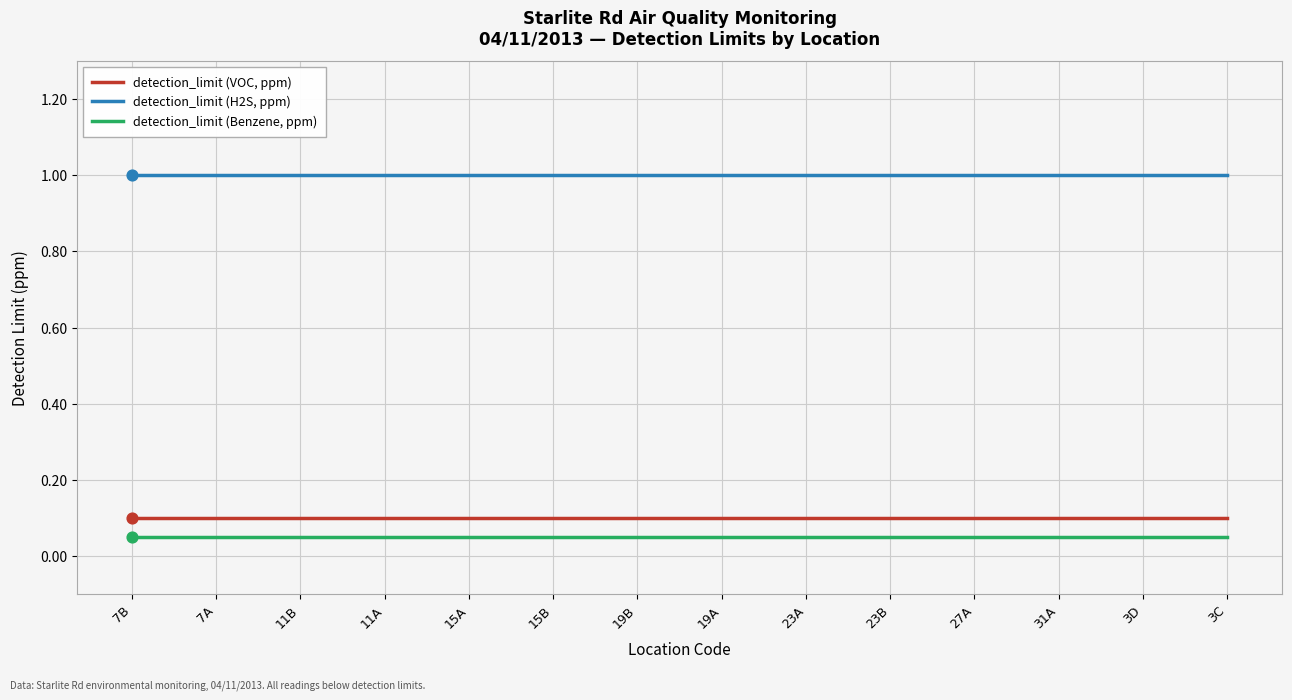

What is the greatest value displayed?

1.0